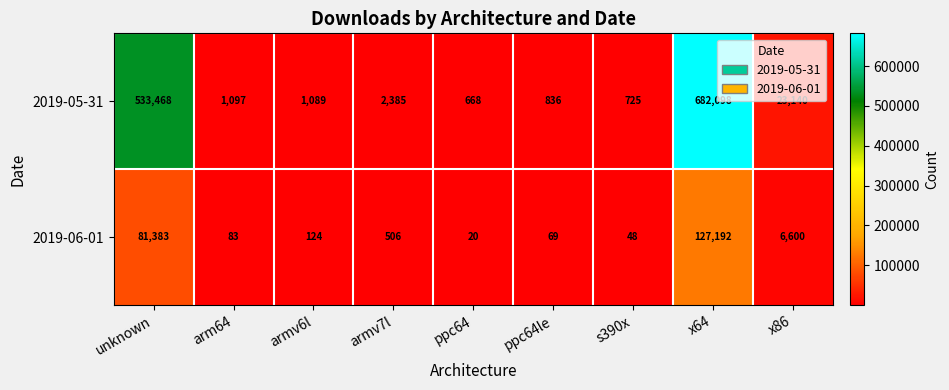

Reading left to right, what are all the values shown in this chart?

2019-05-31: 533468	1097	1089	2385	668	836	725	682098	23140
2019-06-01: 81383	83	124	506	20	69	48	127192	6600